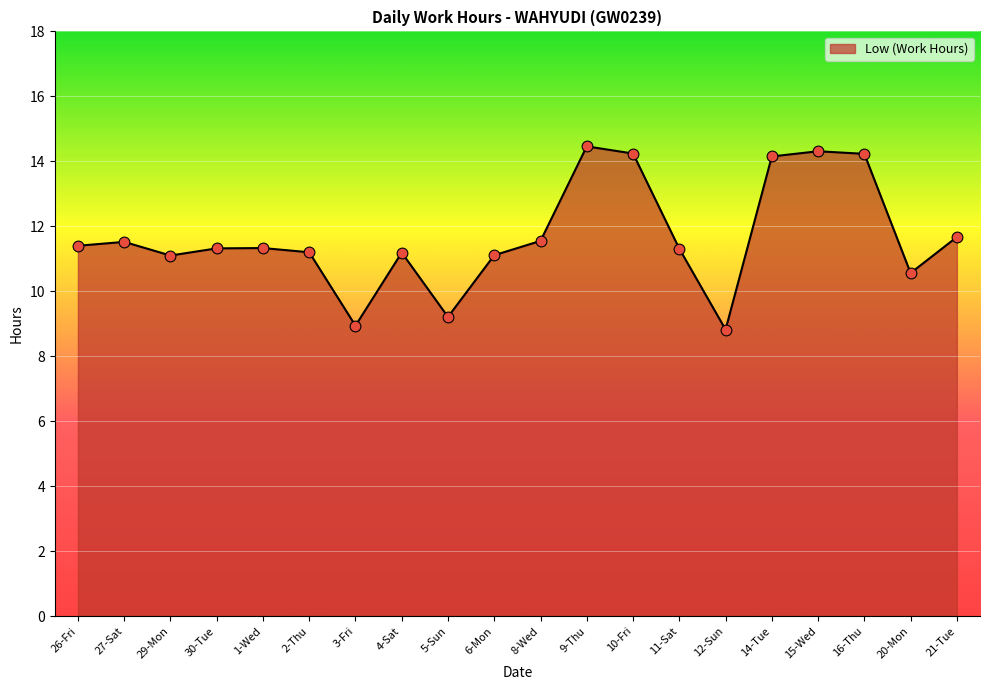

Between 20-Mon and 27-Sat, which is larger?

27-Sat